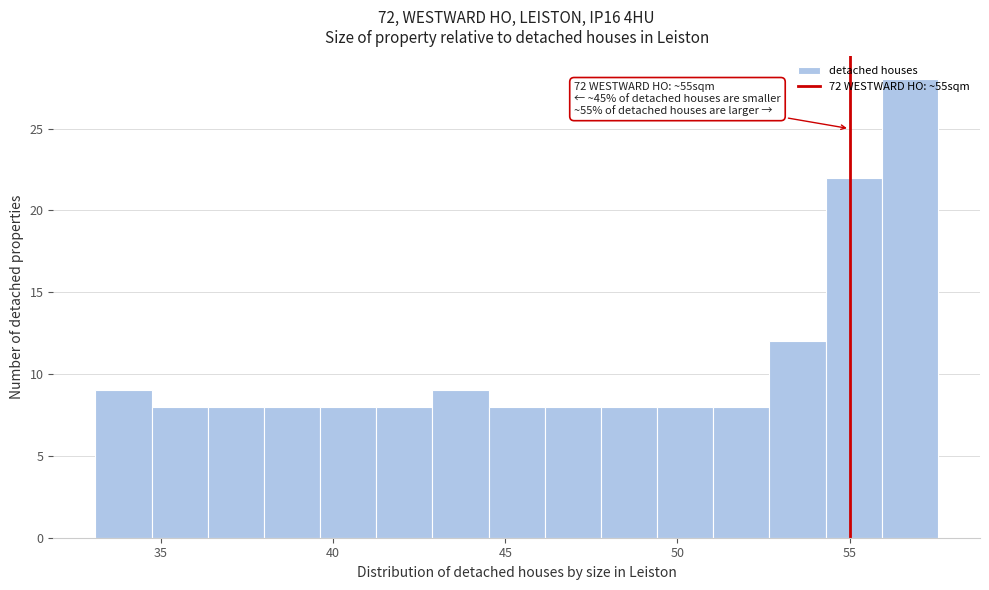

Read against the x-axis, roughly where is the centre of the tallest bar?

56.5